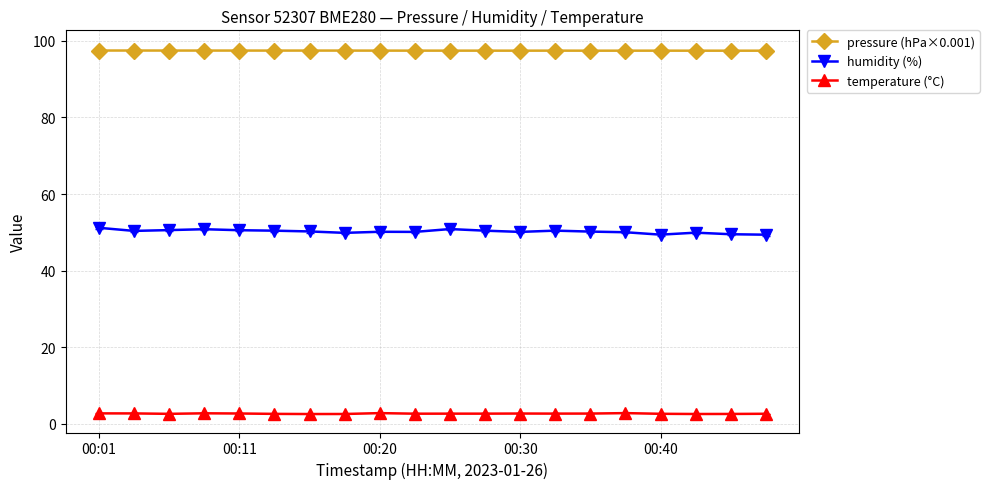

What is the average value of the temperature (°C) series?

2.7